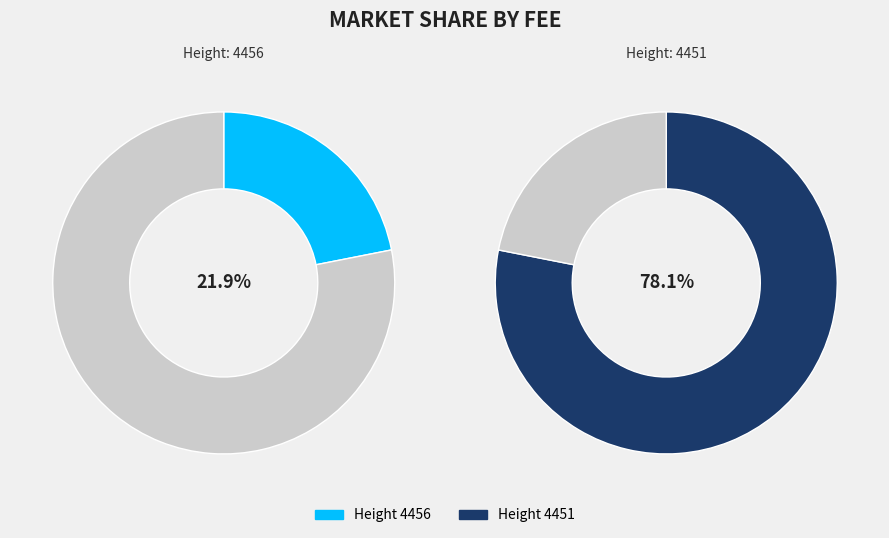

Approximately how many times larger is the value at 4451 compared to 4456?

3.6